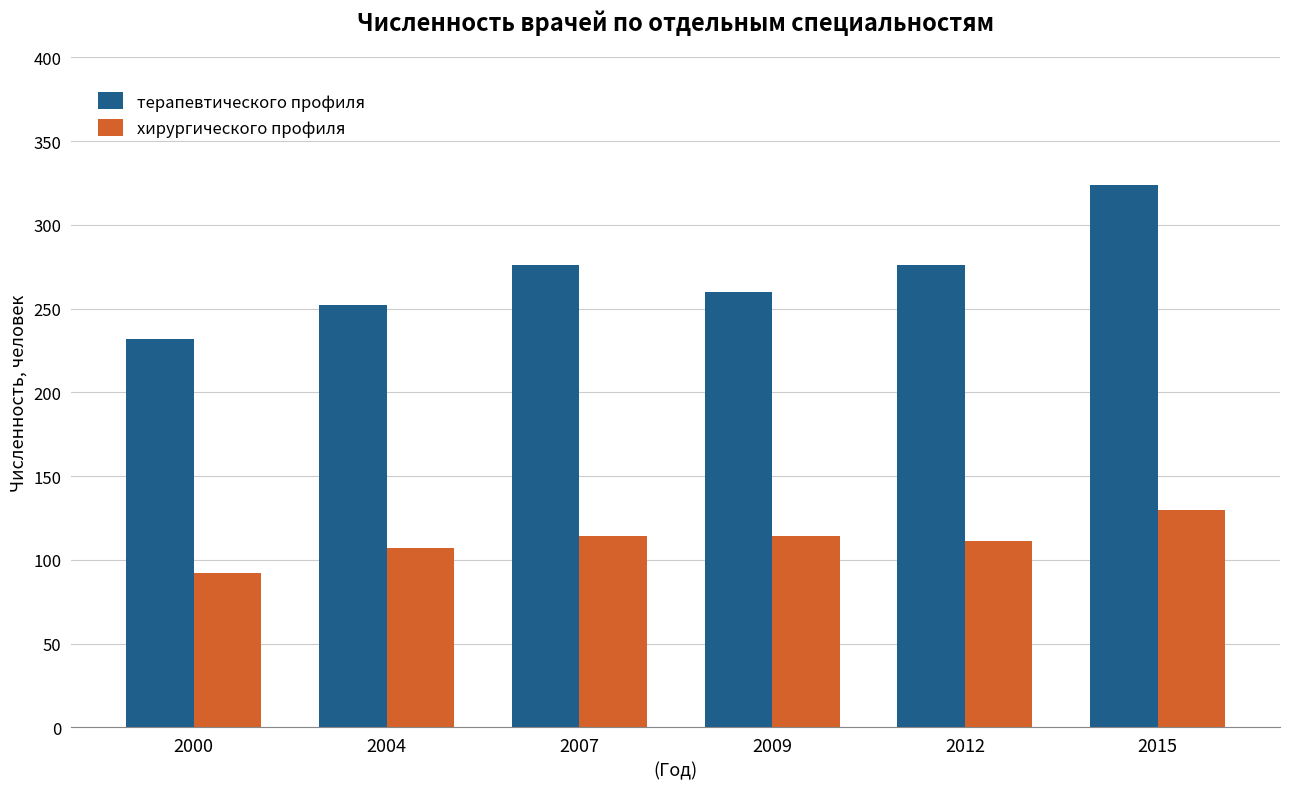

The терапевтического профиля series shows 276 at 2007. True or false?

True